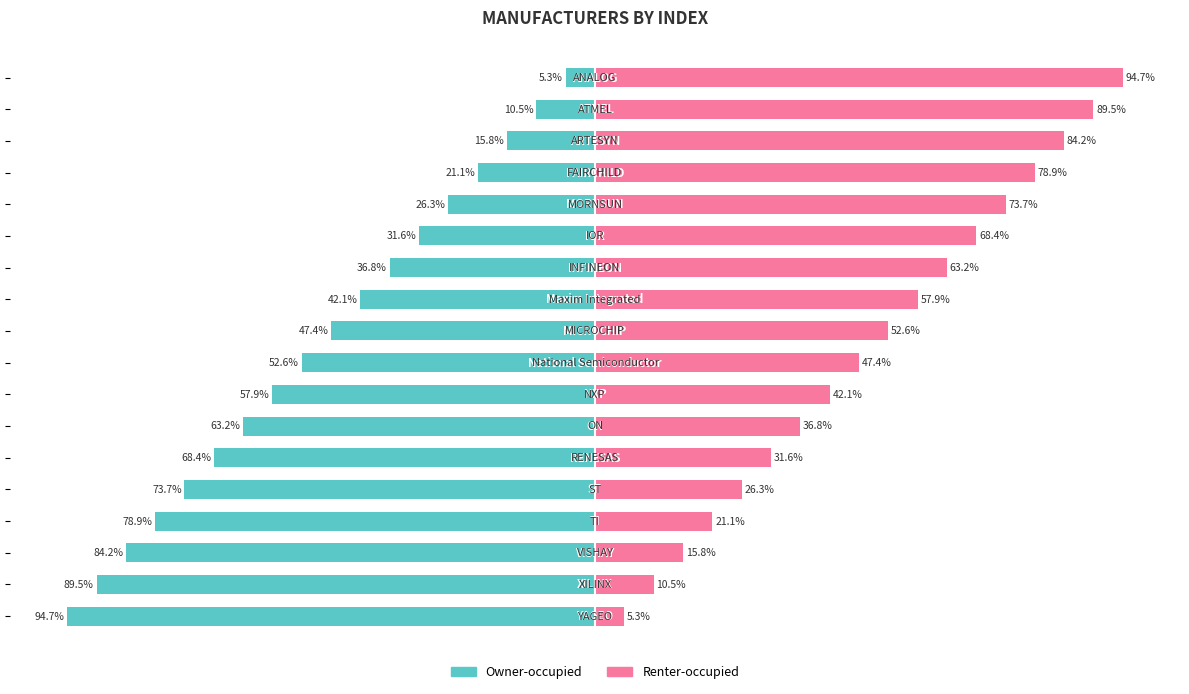

What is the difference between the Owner-occupied values at 15 and 14?

5.3